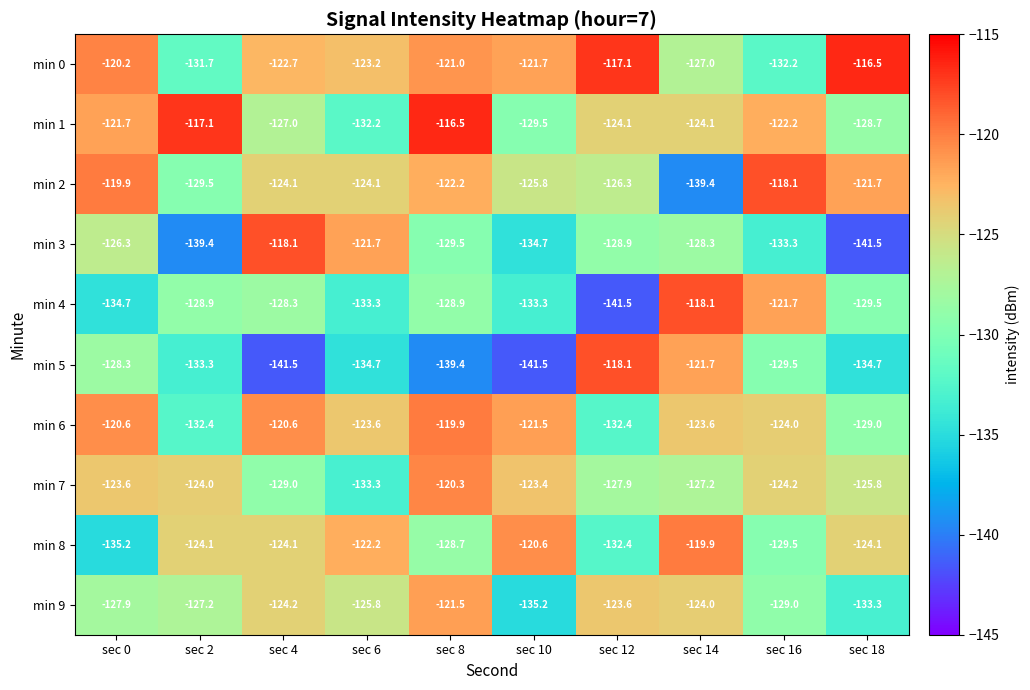

What is the difference between the highest and lowest values at sec 4?

23.4